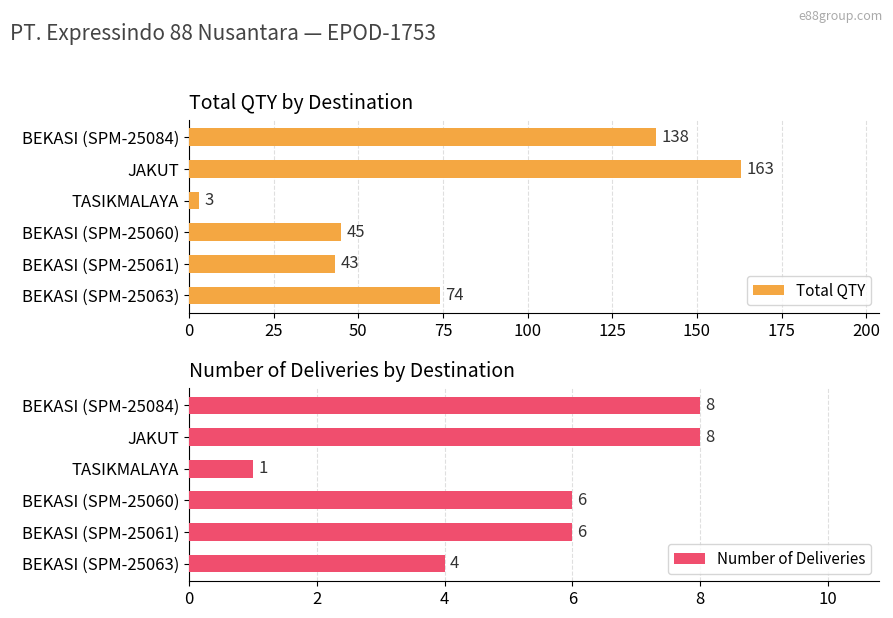

How many groups of bars are there?

6